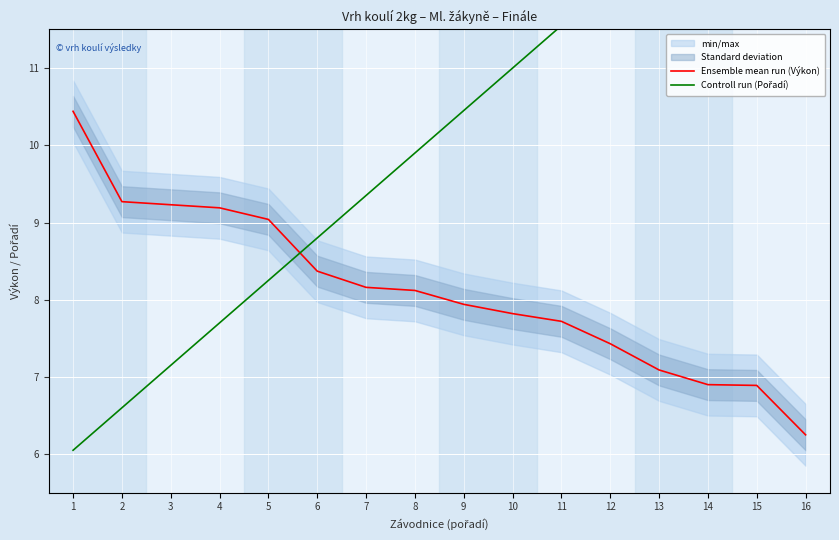

How many intersections are there between Controll run (Pořadí) and Ensemble mean run (Výkon)?

1